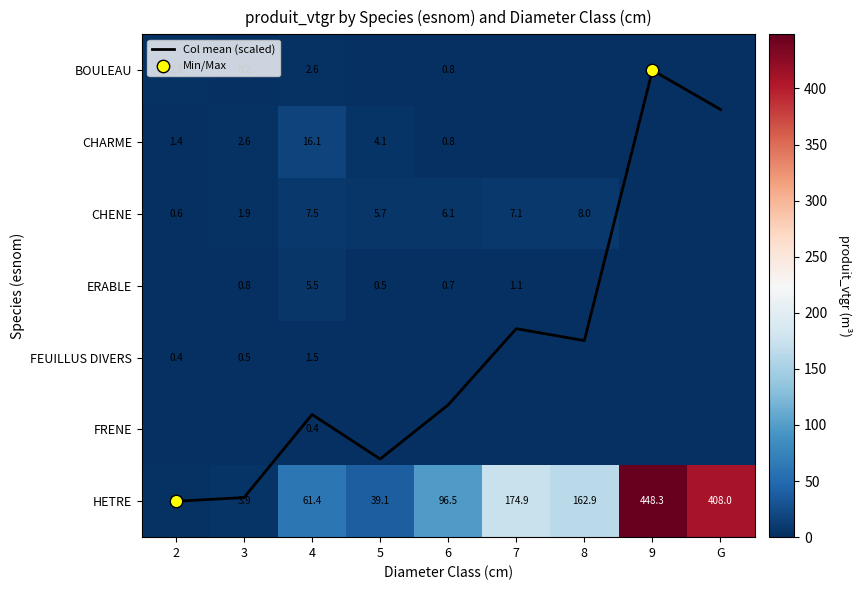

What is the spread (max minus min) of values at 7?

174.9